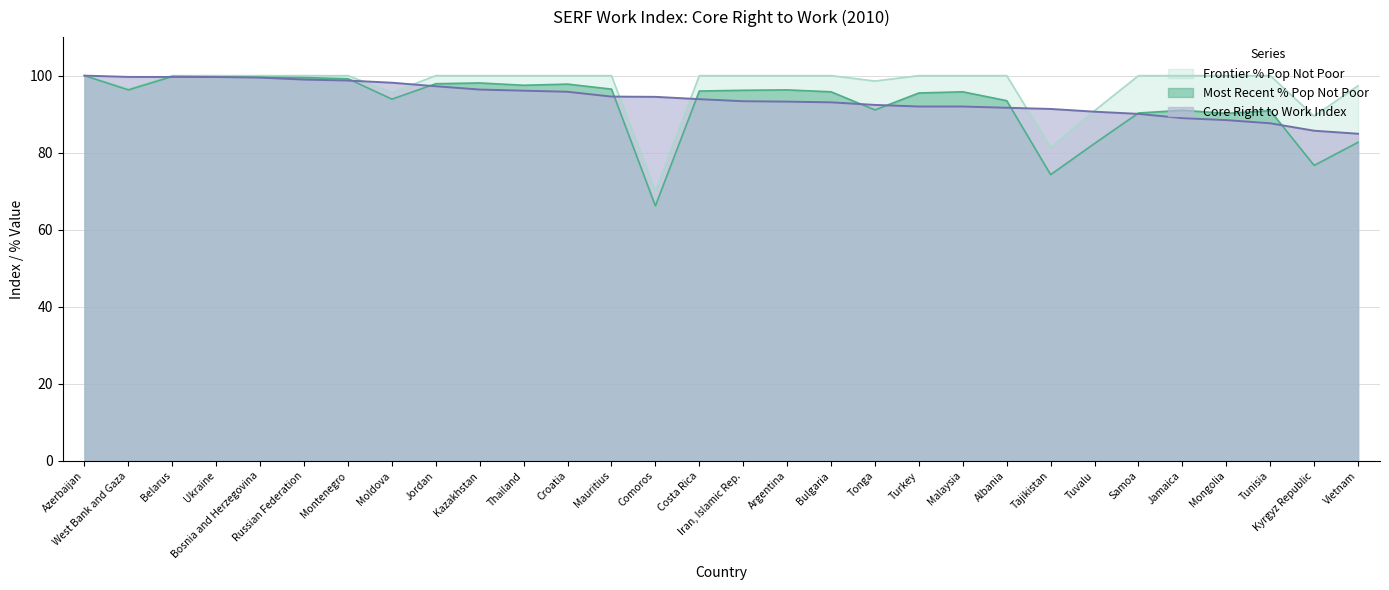

The value of Frontier % Pop Not Poor at Vietnam is 97.4. True or false?

True